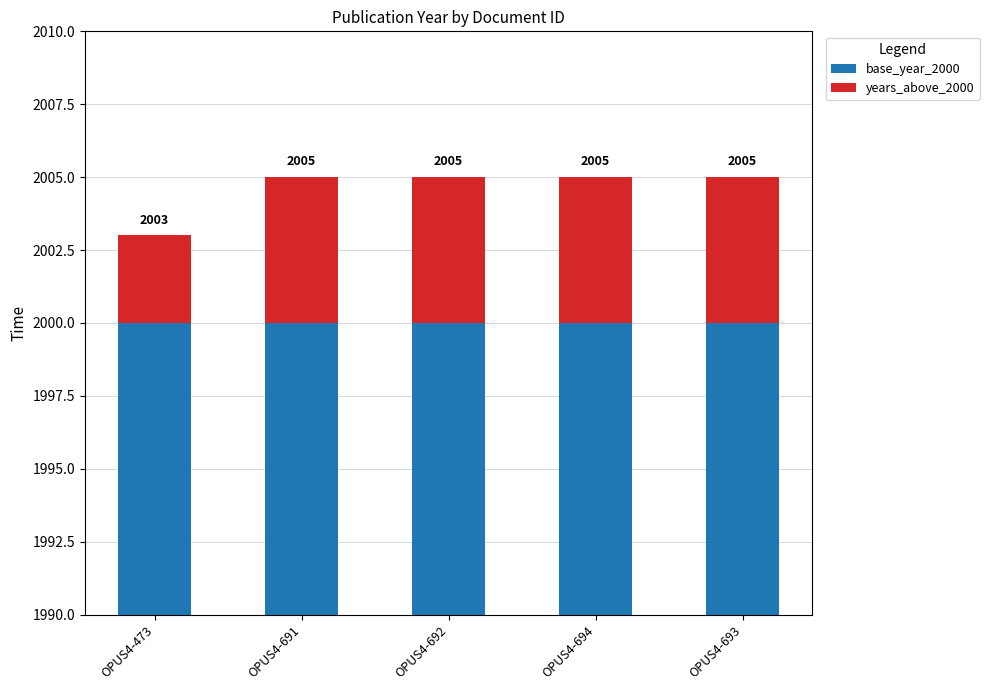

The value of base_year_2000 at OPUS4-694 is 2793. True or false?

False